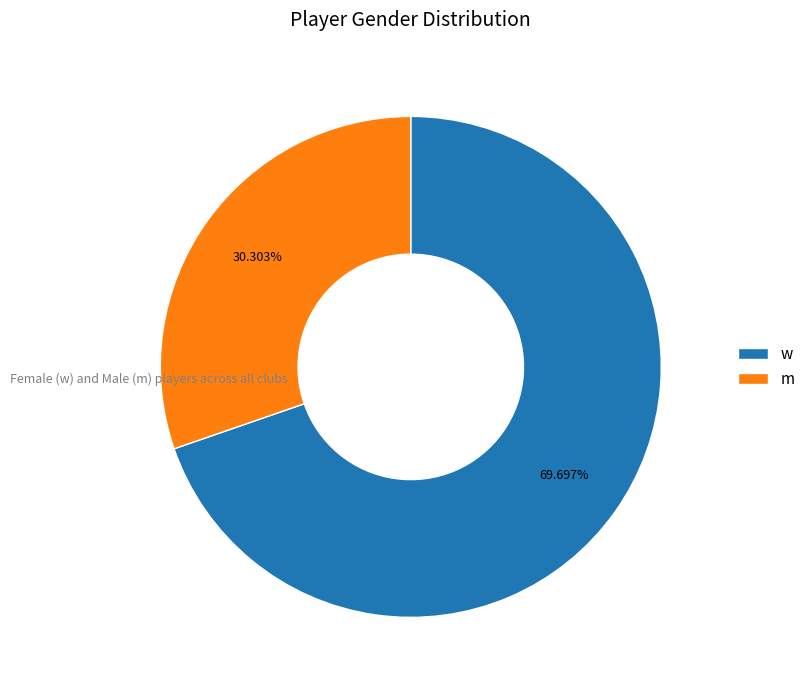

True or false: m accounts for 44% of the total.

False